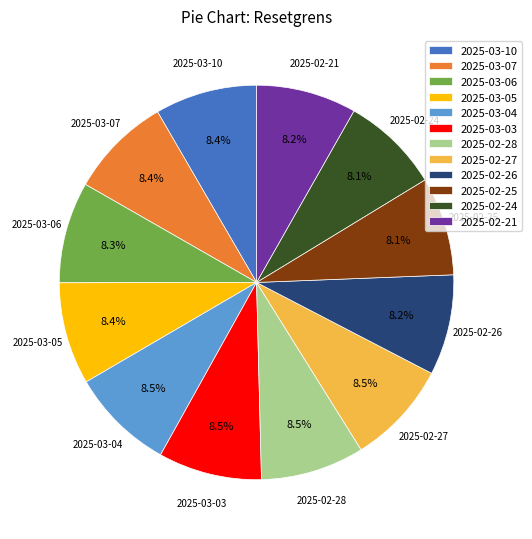

What is the ratio of the value at 2025-03-06 to the value at 2025-02-21?

1.0